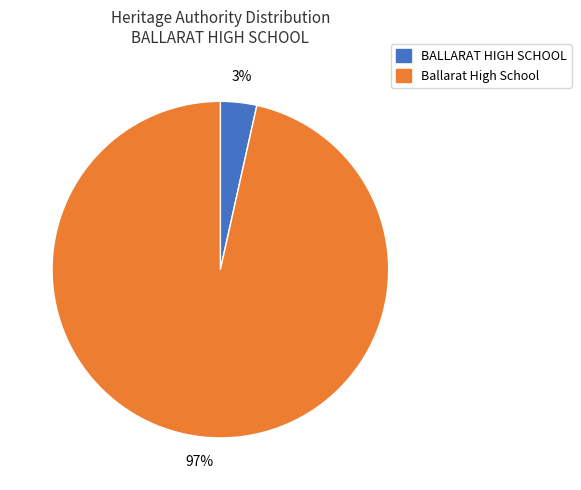

Count the number of slices in the pie.

2